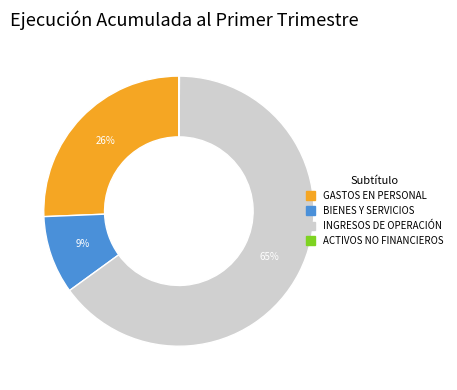

The INGRESOS DE OPERACIÓN slice represents 65% of the pie. True or false?

True